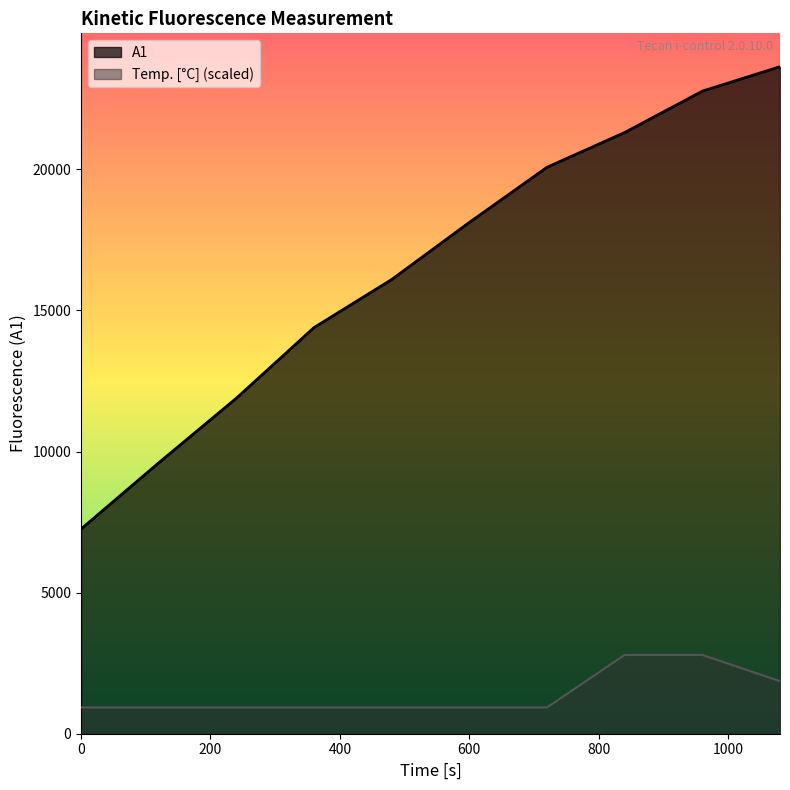

How many lines are shown in the chart?

2